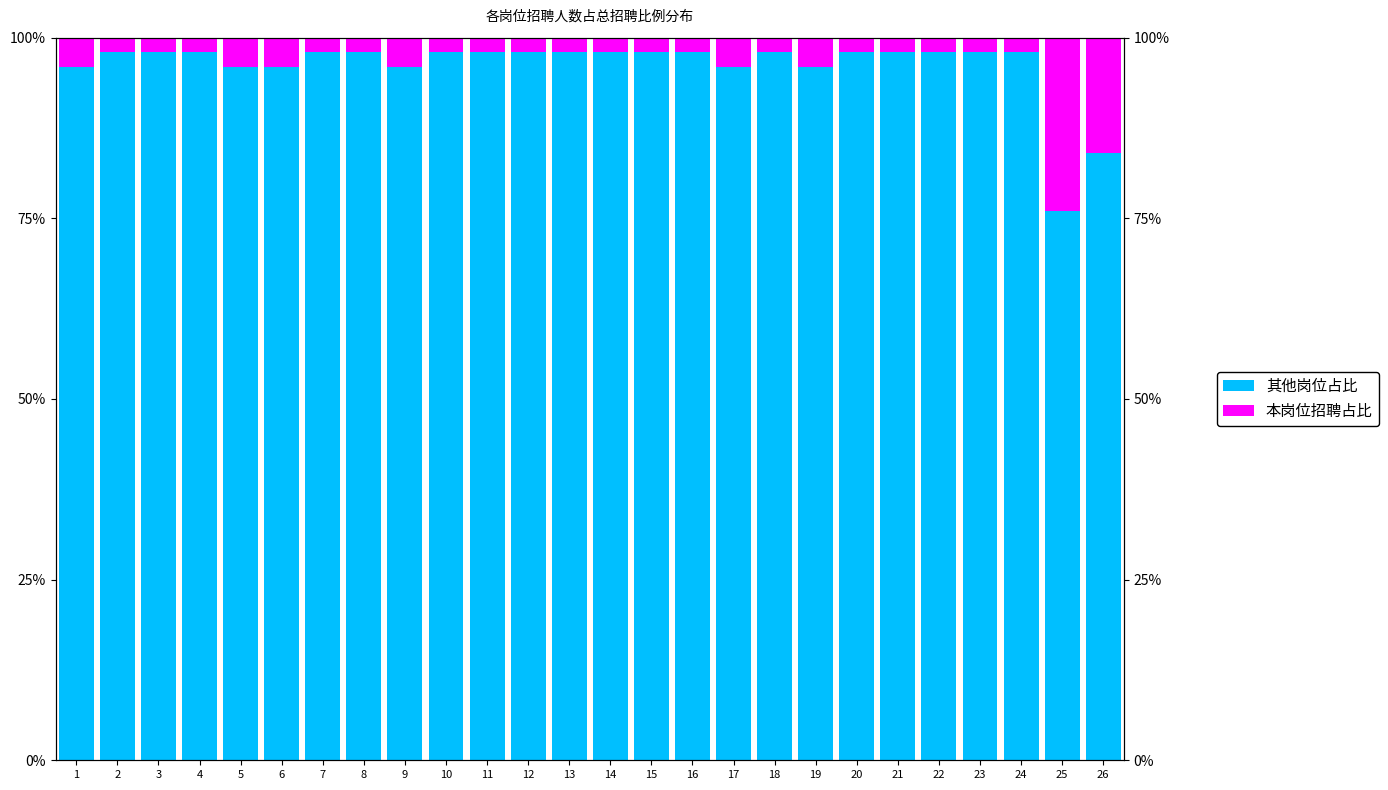

What is the sum of all 本岗位招聘占比 values?

100